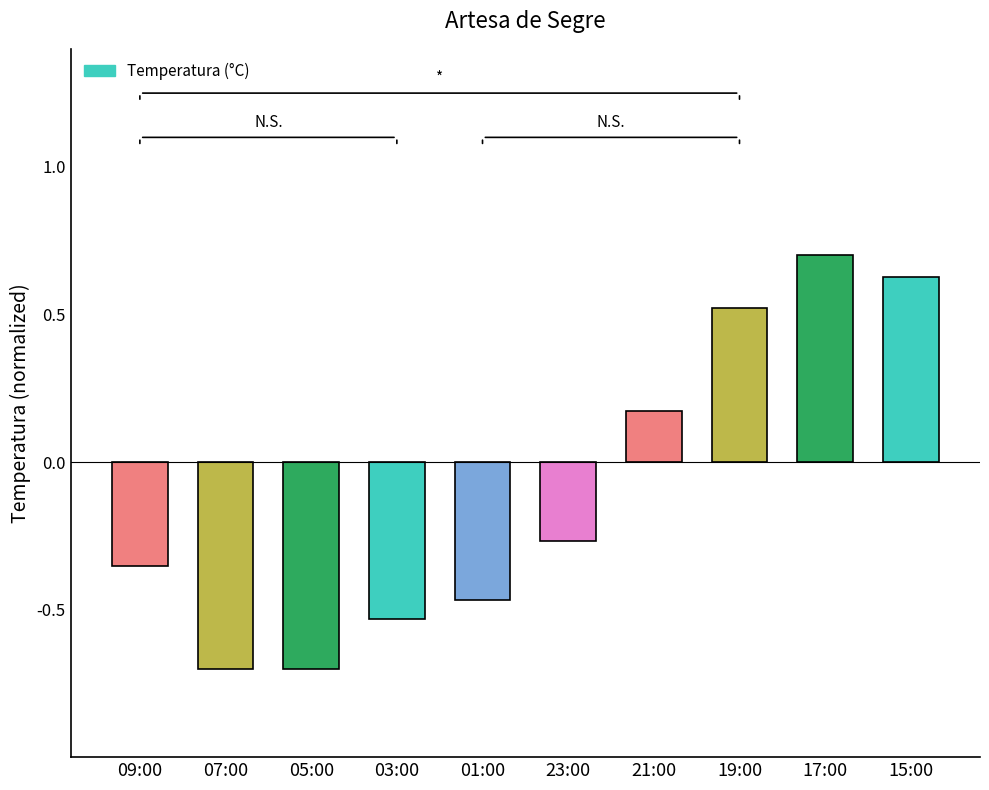

What is the difference between the second highest and minimum values?

1.3